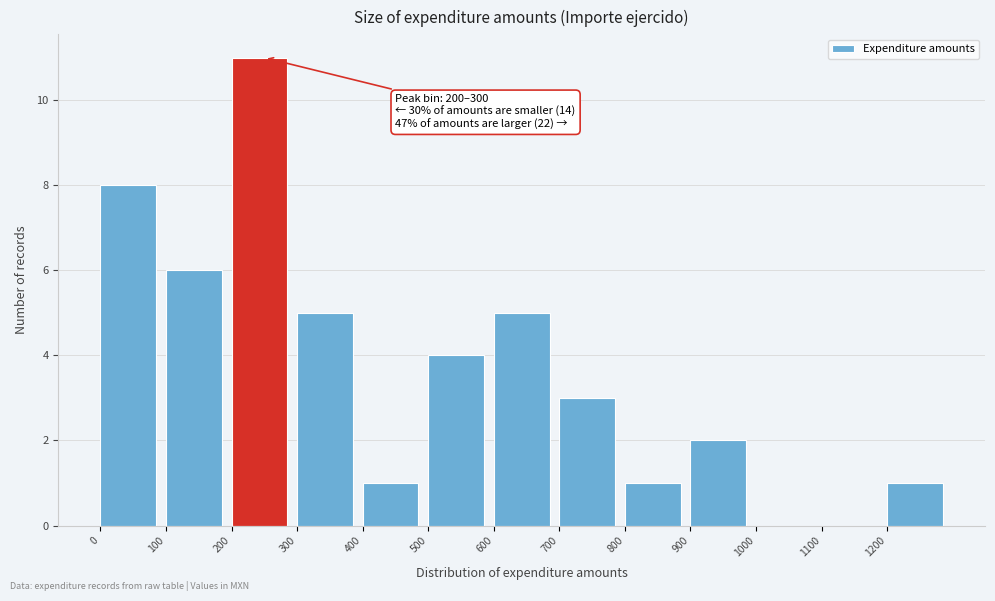

Over which range of the x-axis is the bar tallest?

200 to 300